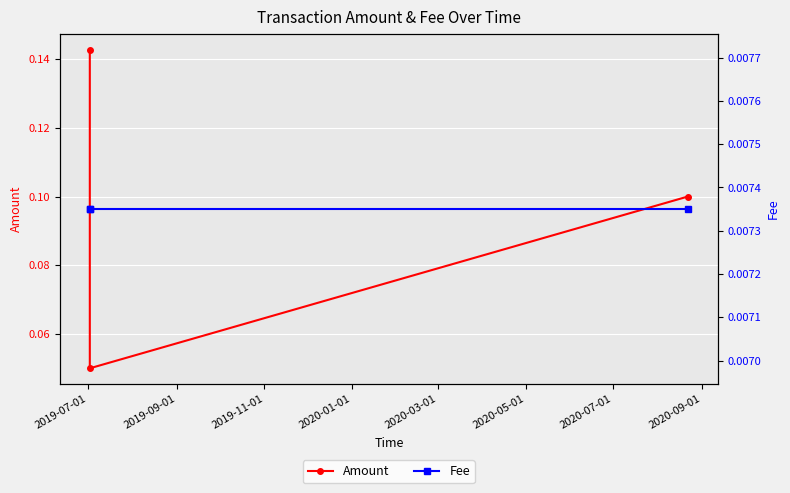

What is the greatest value displayed?

0.1